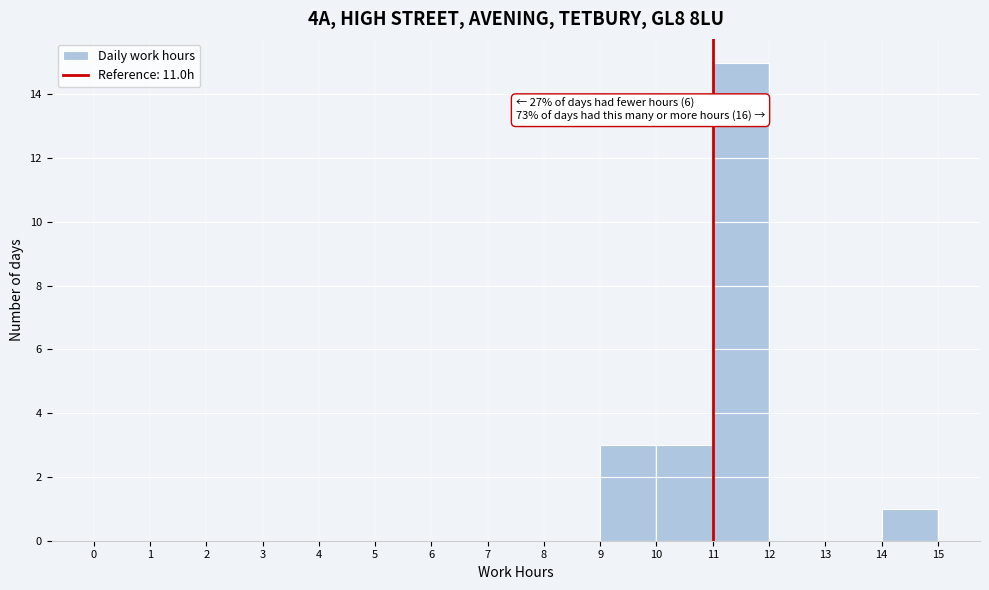

Over which range of the x-axis is the bar tallest?

11 to 12